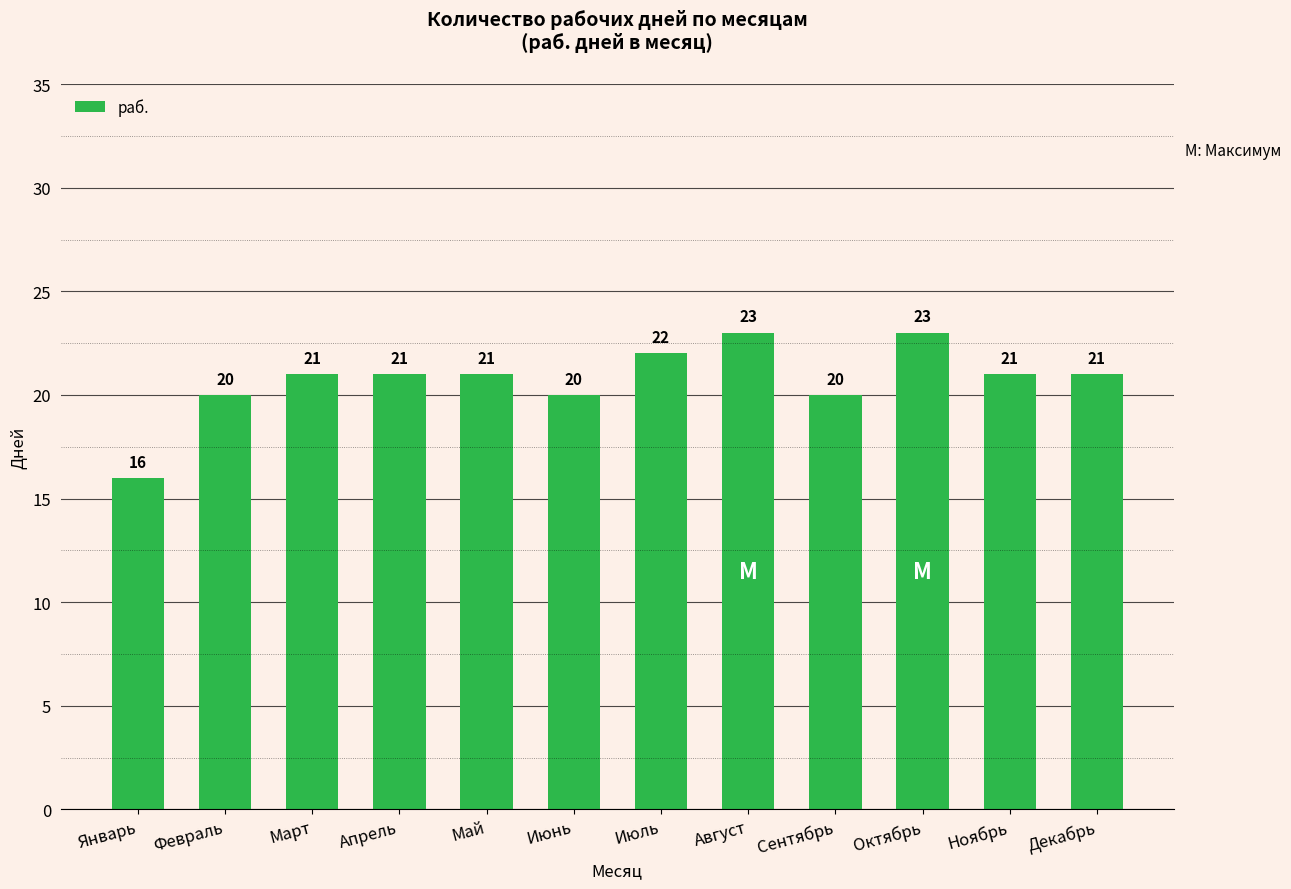

Read the value at Октябрь.

23